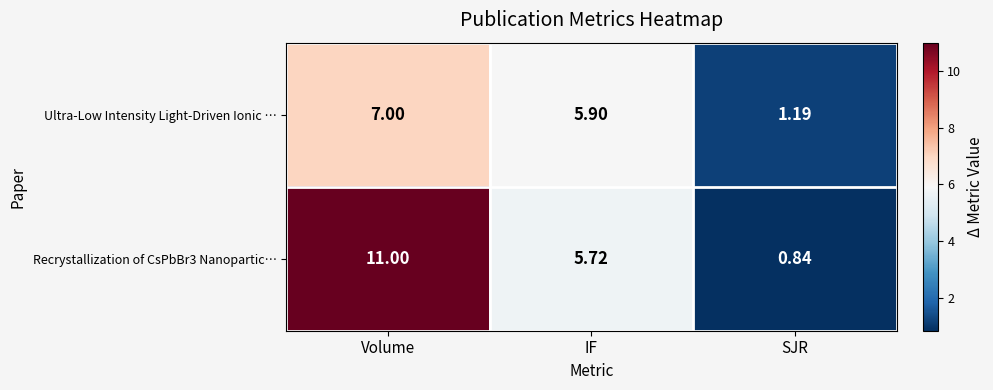

Which label corresponds to the largest value in the chart?

Volume